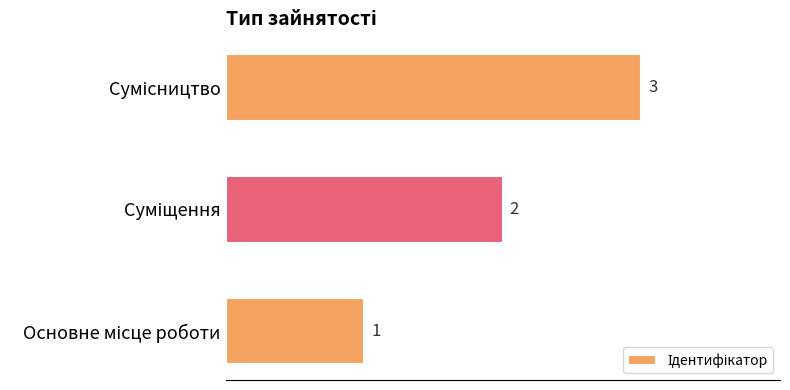

What is the maximum value shown in the chart?

3